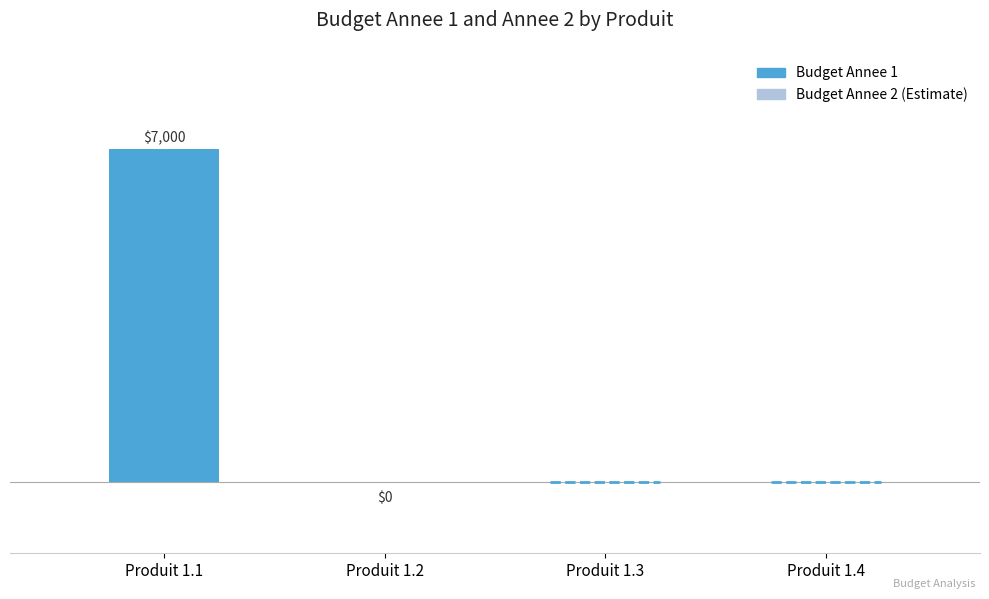

Are the bars horizontal?

No